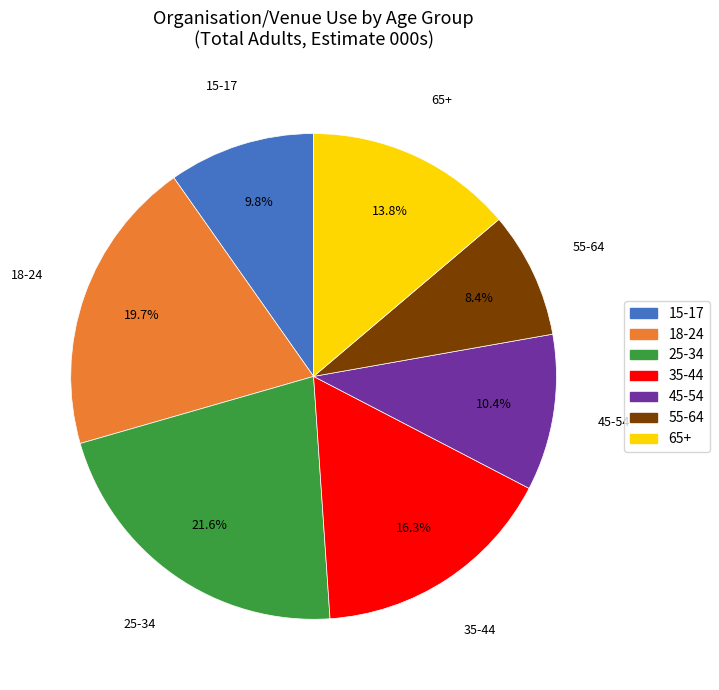

What is the largest slice in the pie chart?

25-34